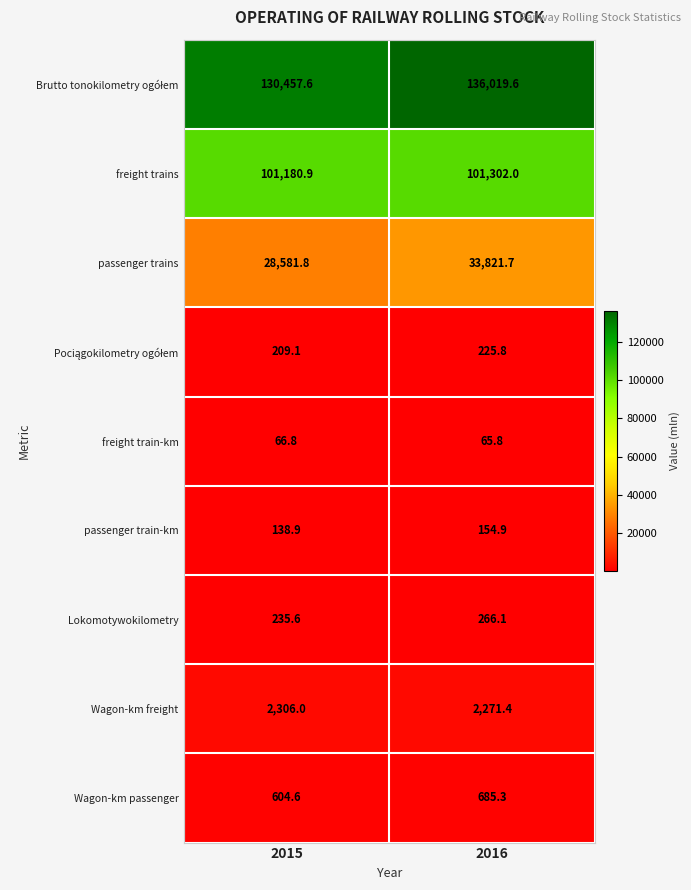

Which category has the lowest value across all series?

2016